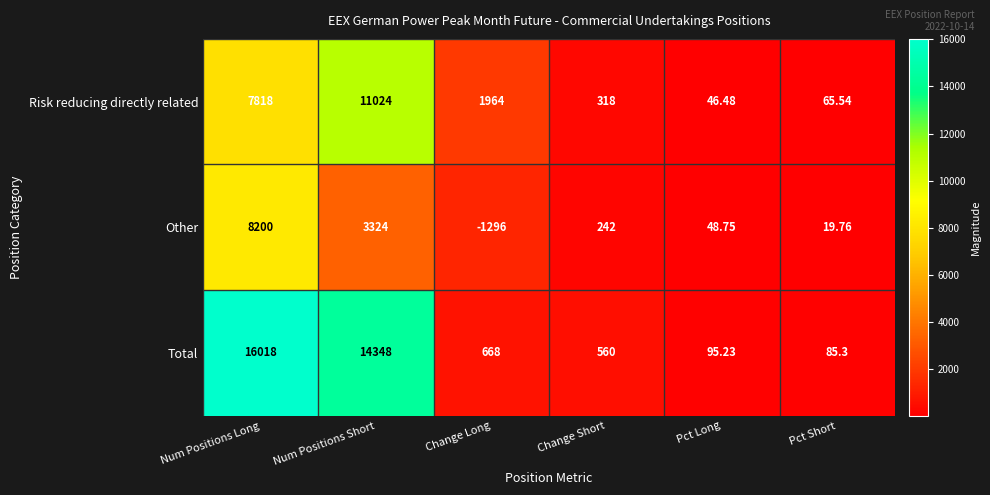

Where does the Total series first go above 668?

Num Positions Long